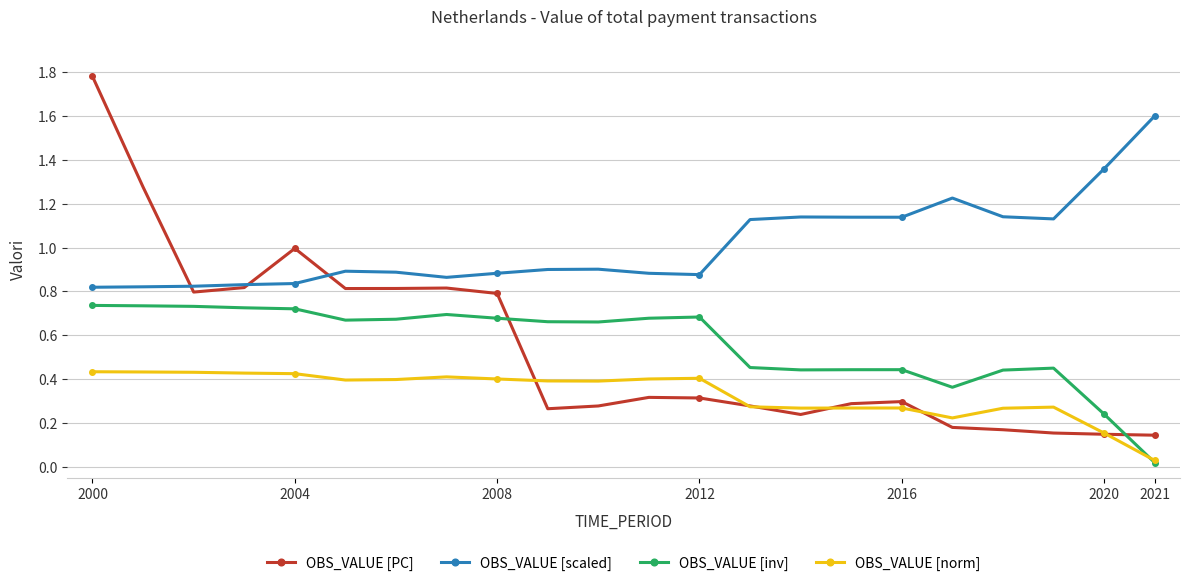

Which series has the widest spread of values?

OBS_VALUE [PC]